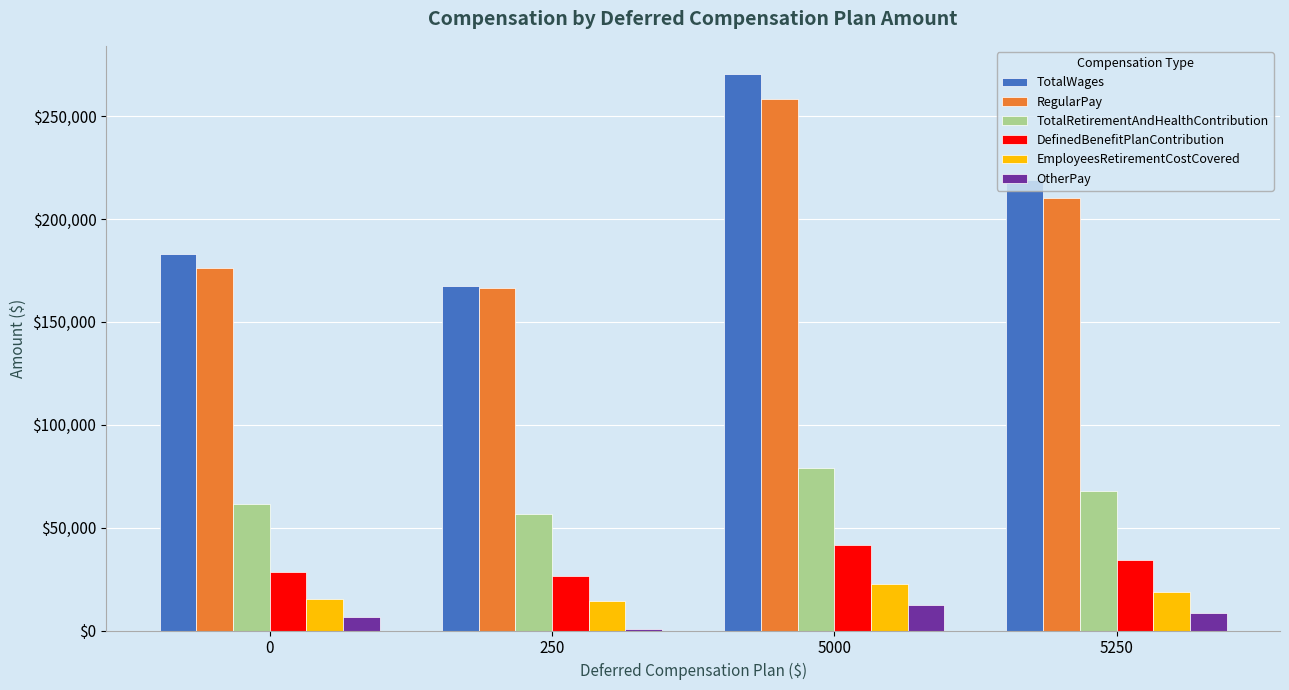

How many categories are shown in the chart?

4